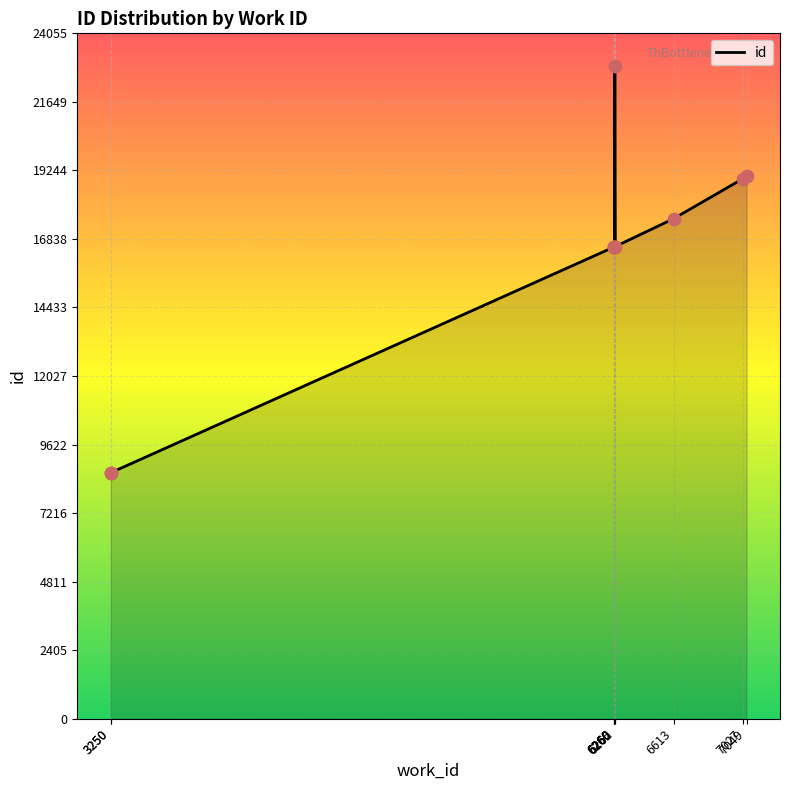

Which has a higher value, 3250 or 3250?

3250